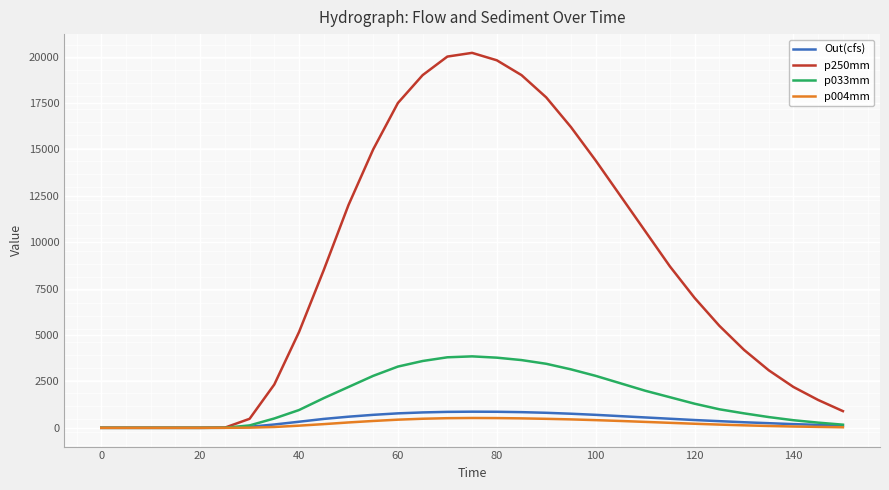

Which series has the largest total across all categories?

p250mm